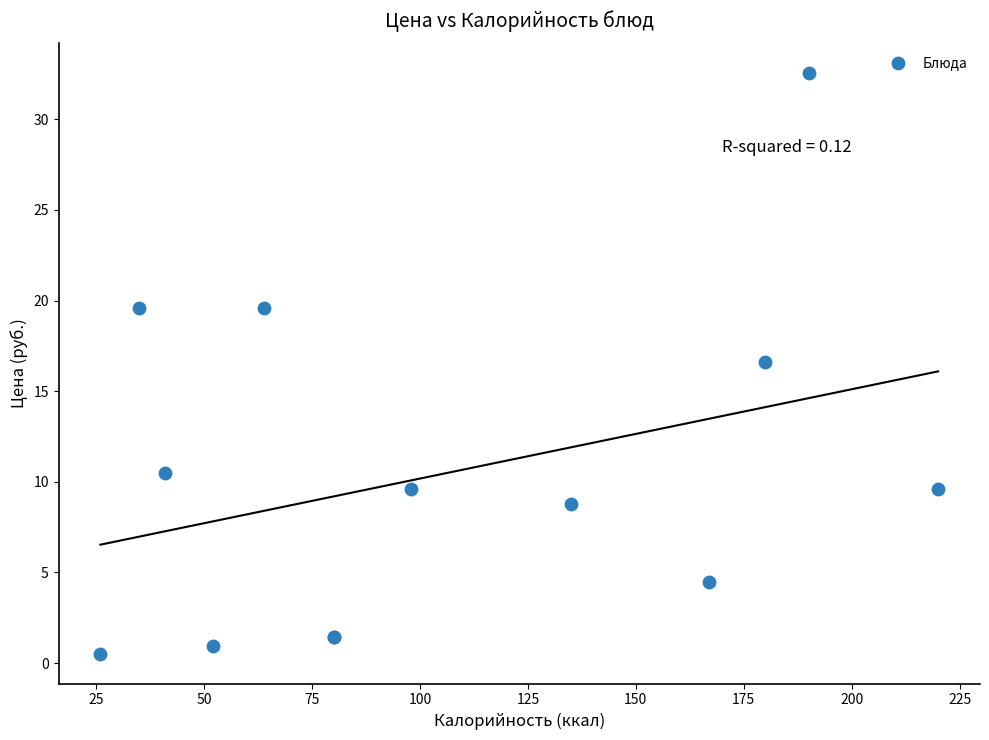

What Y value in the scatter plot is closest to 16?

16.6